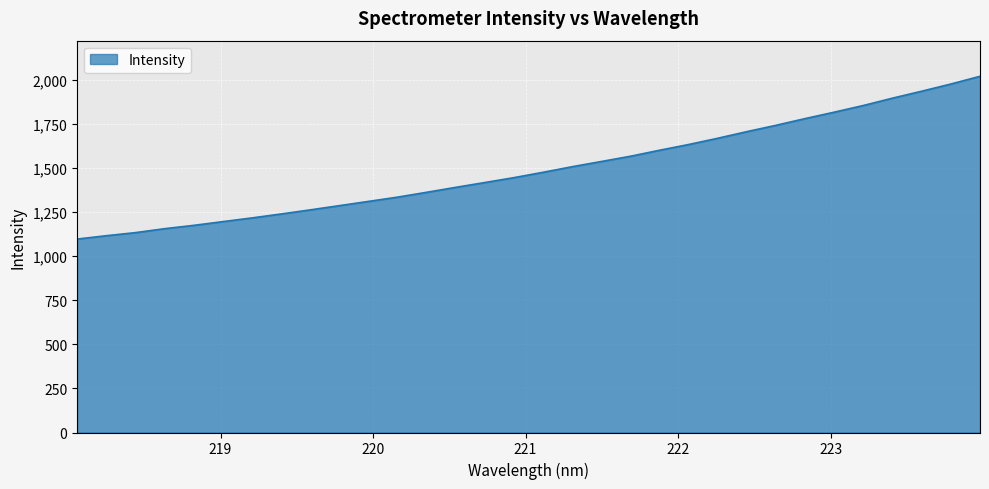

What is the smallest value displayed?

1096.6